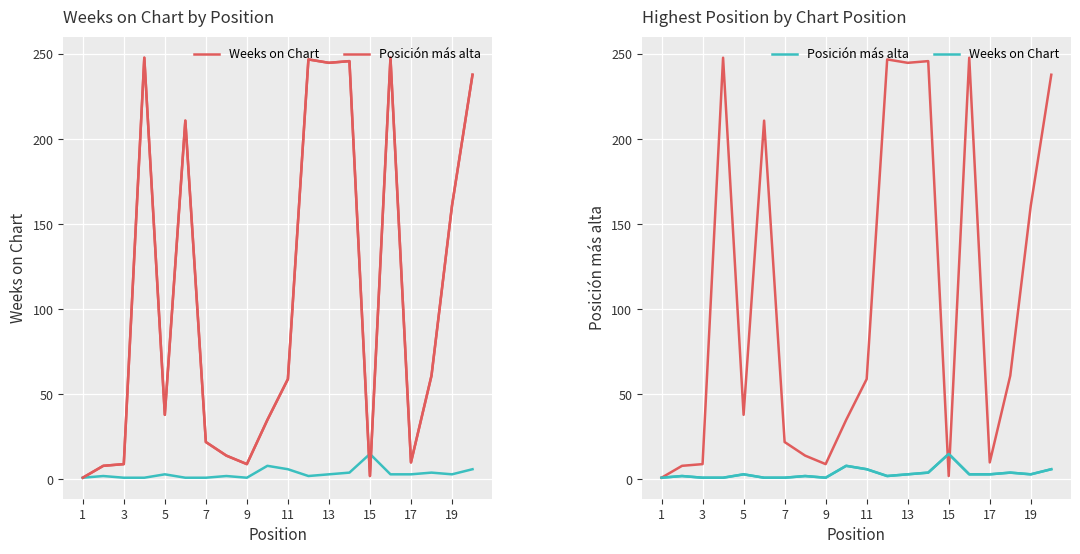

How many interior local valleys does the Posición más alta series have?

3